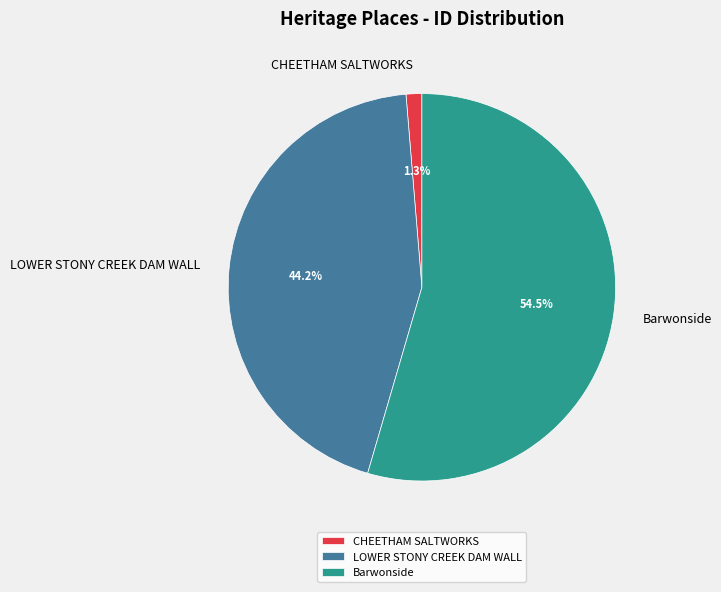

Which slice is the smallest?

CHEETHAM SALTWORKS